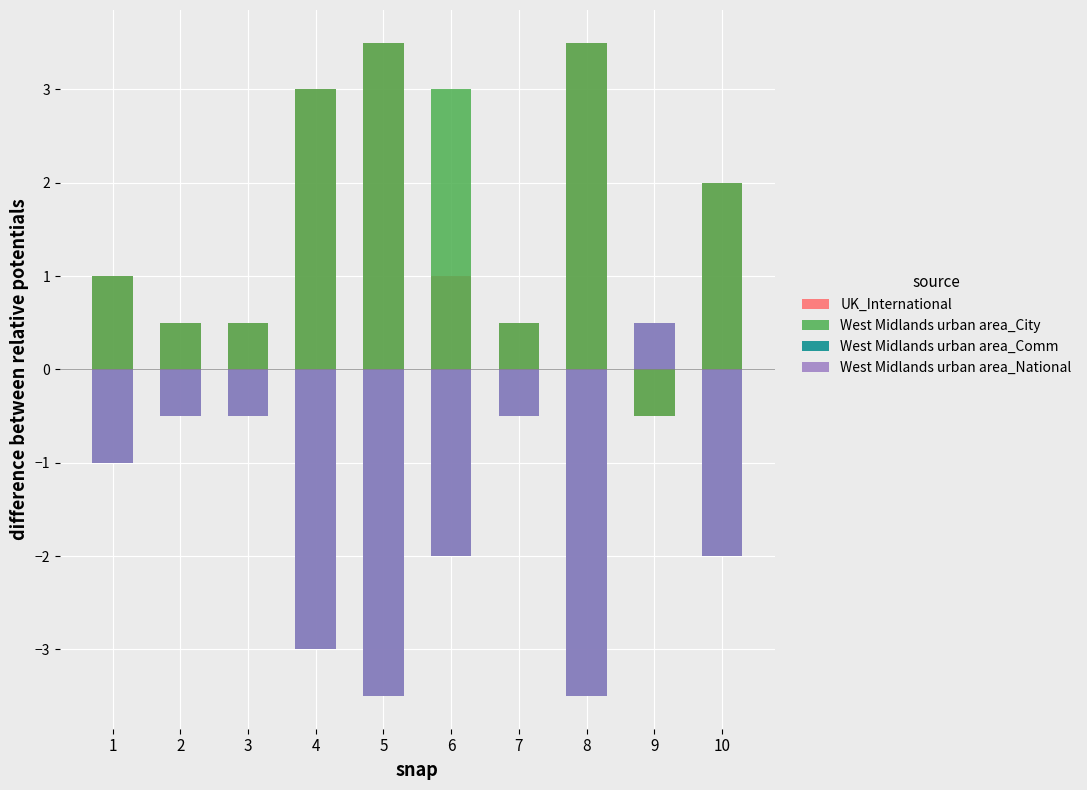

How many values in the West Midlands urban area_City series exceed 2?

4